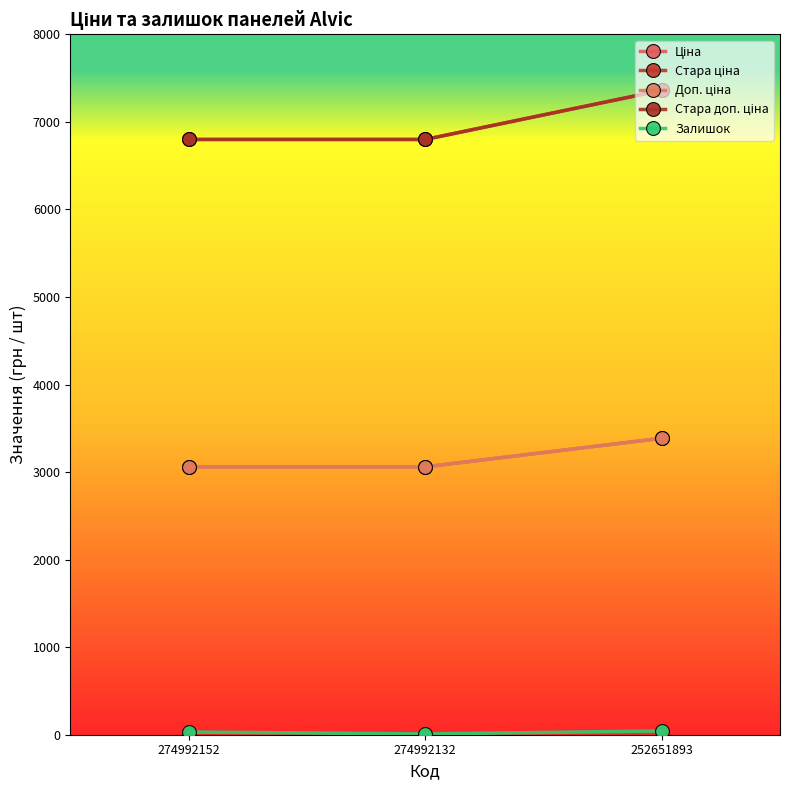

What are all the series names shown in the legend?

Ціна, Стара ціна, Доп. ціна, Стара доп. ціна, Залишок